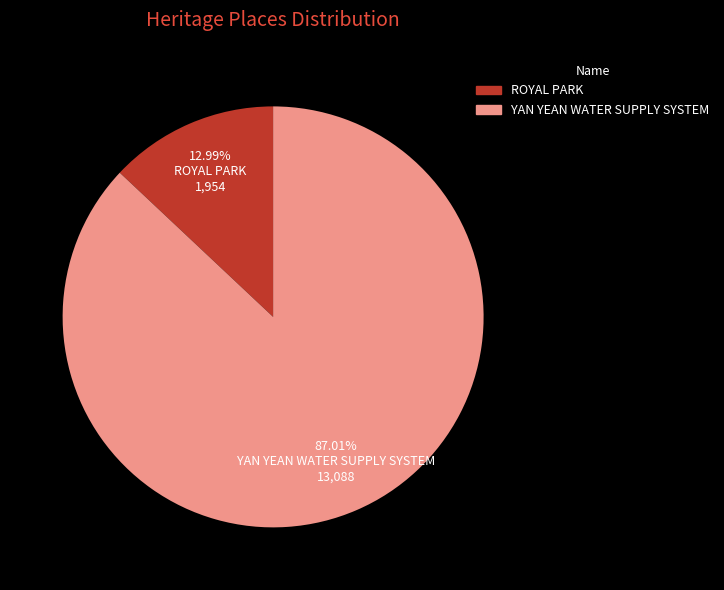

To the nearest percent, what is the average slice percentage?

50%